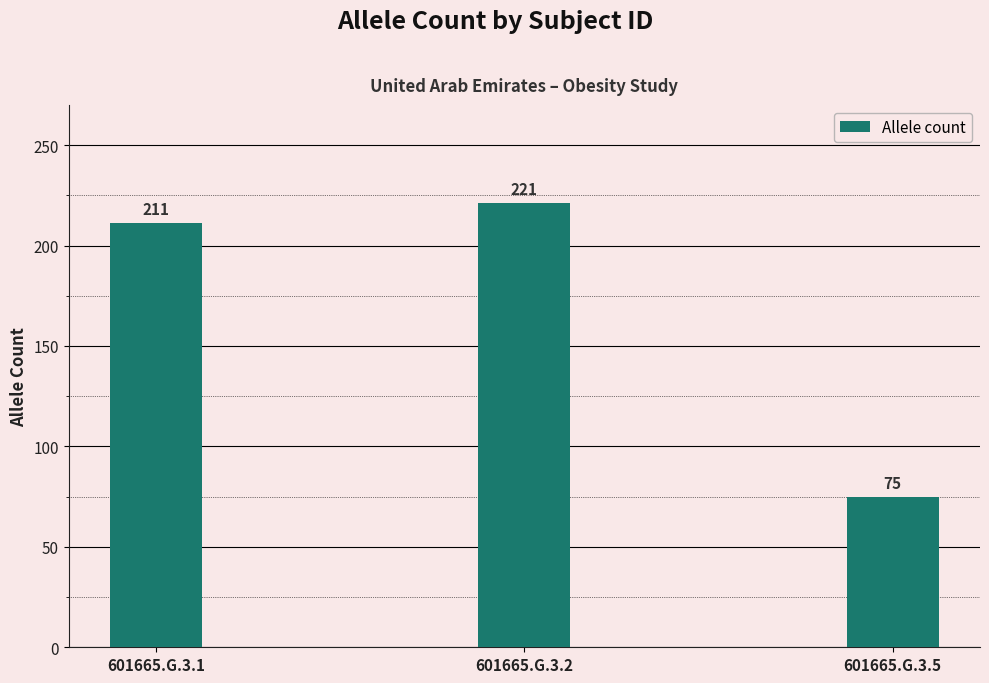

Does the chart contain any negative values?

No